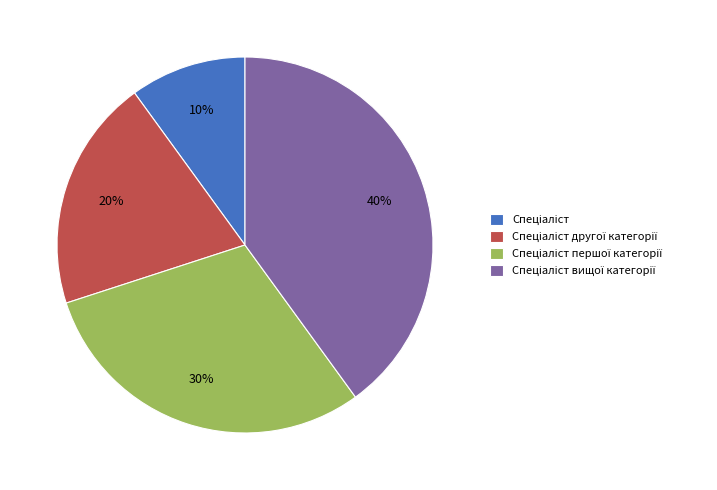

Is there a majority slice in this chart?

No